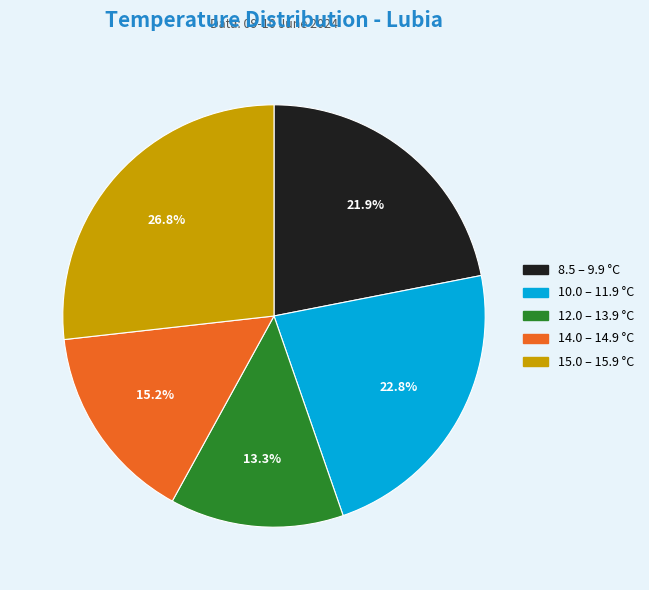

Is there a majority slice in this chart?

No